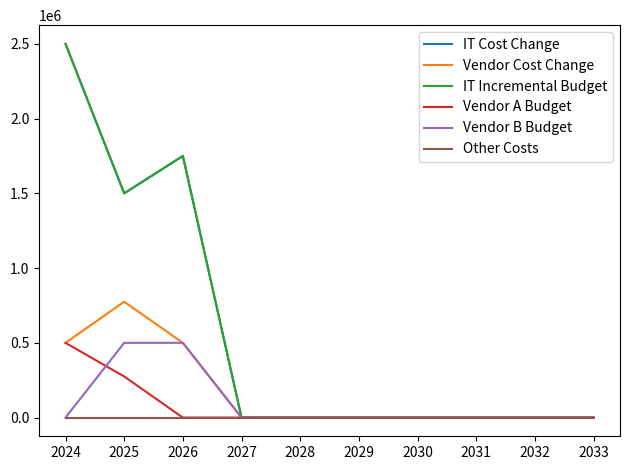

Reading left to right, list all the values displayed in this chart.

IT Cost Change: 2024=2500000	2025=1500000	2026=1750000	2027=0	2028=0	2029=0	2030=0	2031=0	2032=0	2033=0
Vendor Cost Change: 2024=500000	2025=775000	2026=500000	2027=0	2028=0	2029=0	2030=0	2031=0	2032=0	2033=0
IT Incremental Budget: 2024=2500000	2025=1500000	2026=1750000	2027=0	2028=0	2029=0	2030=0	2031=0	2032=0	2033=0
Vendor A Budget: 2024=500000	2025=275000	2026=0	2027=0	2028=0	2029=0	2030=0	2031=0	2032=0	2033=0
Vendor B Budget: 2024=0	2025=500000	2026=500000	2027=0	2028=0	2029=0	2030=0	2031=0	2032=0	2033=0
Other Costs: 2024=0	2025=0	2026=0	2027=0	2028=0	2029=0	2030=0	2031=0	2032=0	2033=0